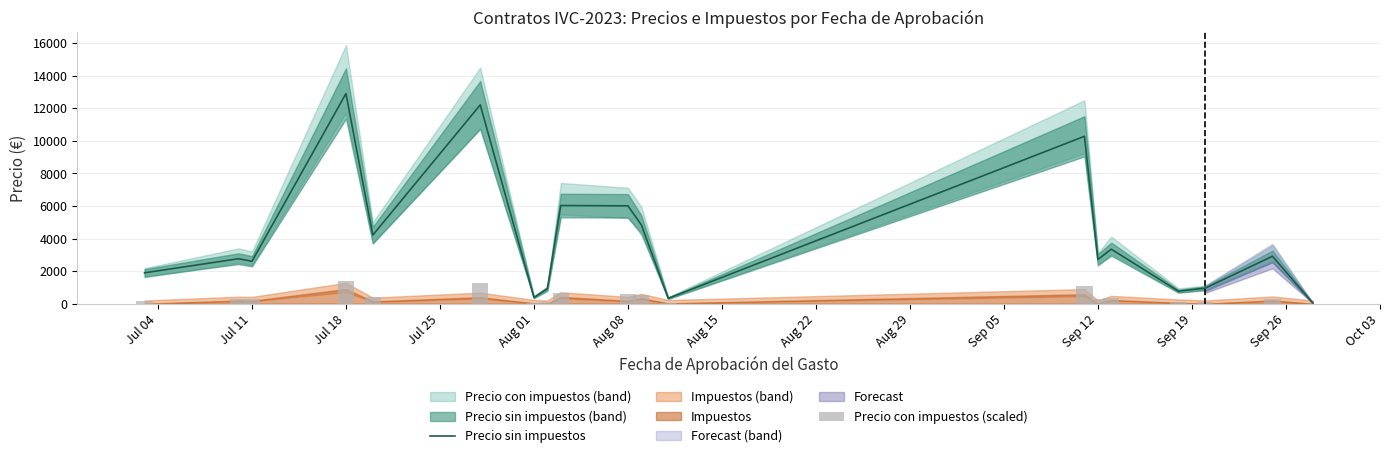

Which category has the highest value in the Precio sin impuestos series?

Jul 18